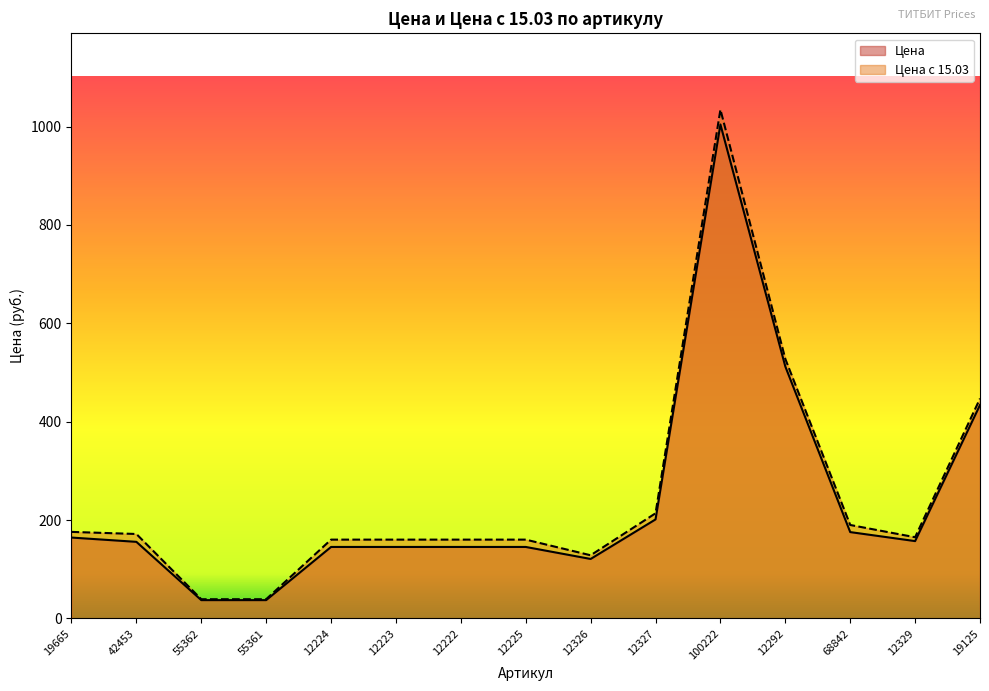

Where is the first local maximum for Цена с 15.03?

100222